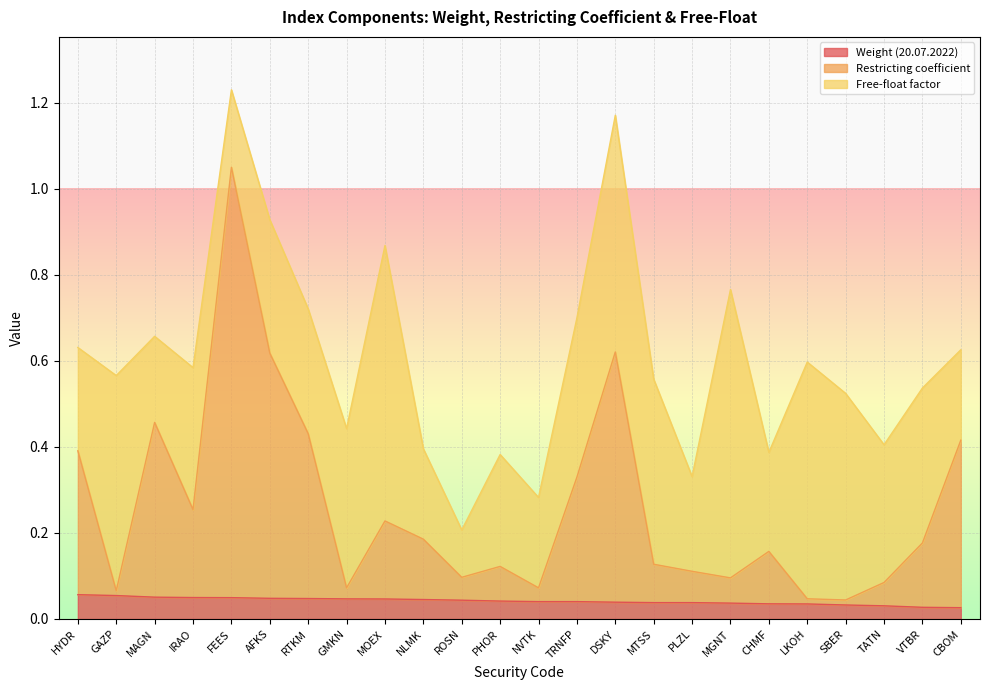

What are all the series names shown in the legend?

Weight (20.07.2022), Restricting coefficient, Free-float factor